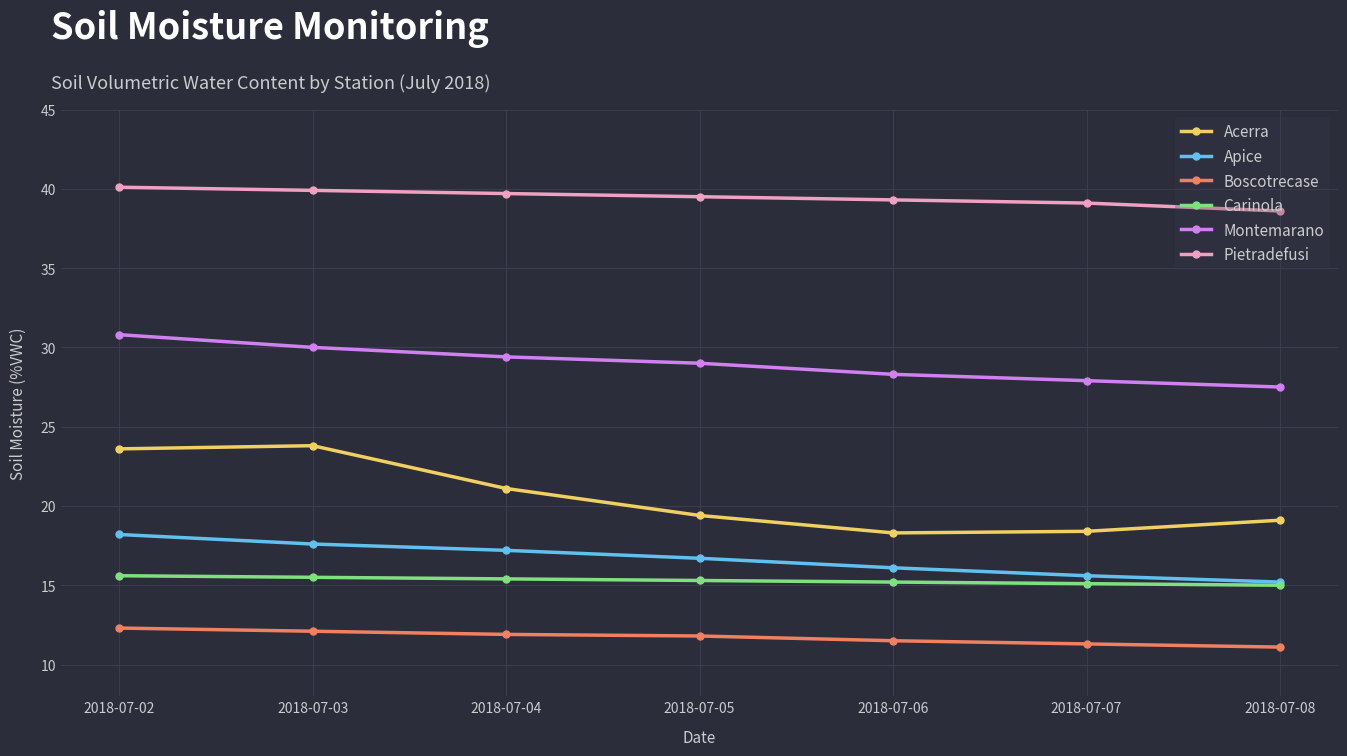

True or false: Carinola and Pietradefusi intersect in this chart.

False